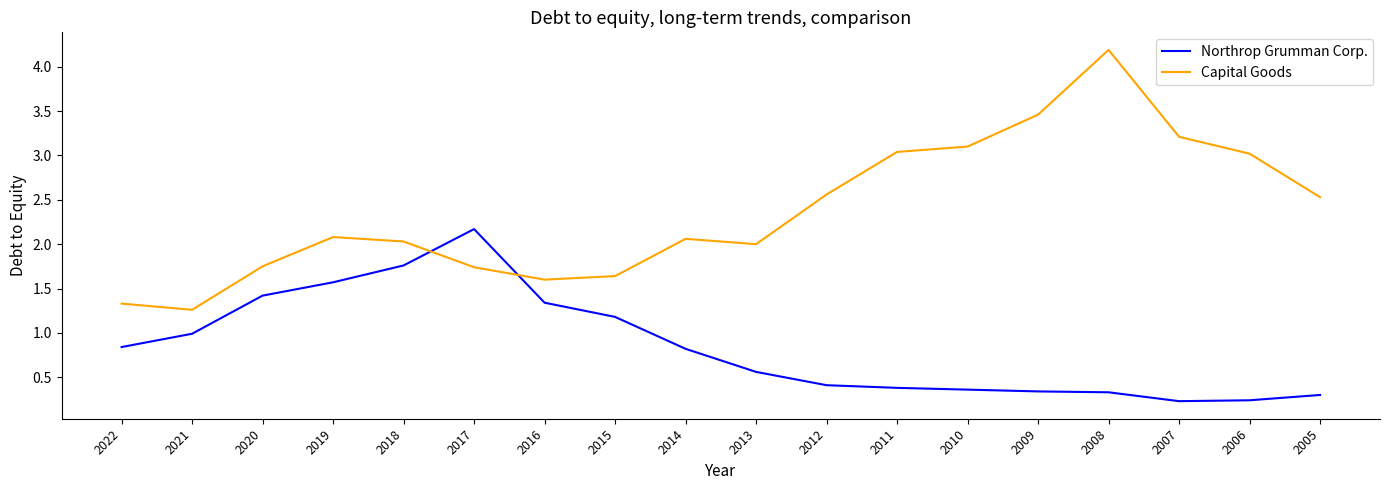

Which series has the widest spread of values?

Capital Goods